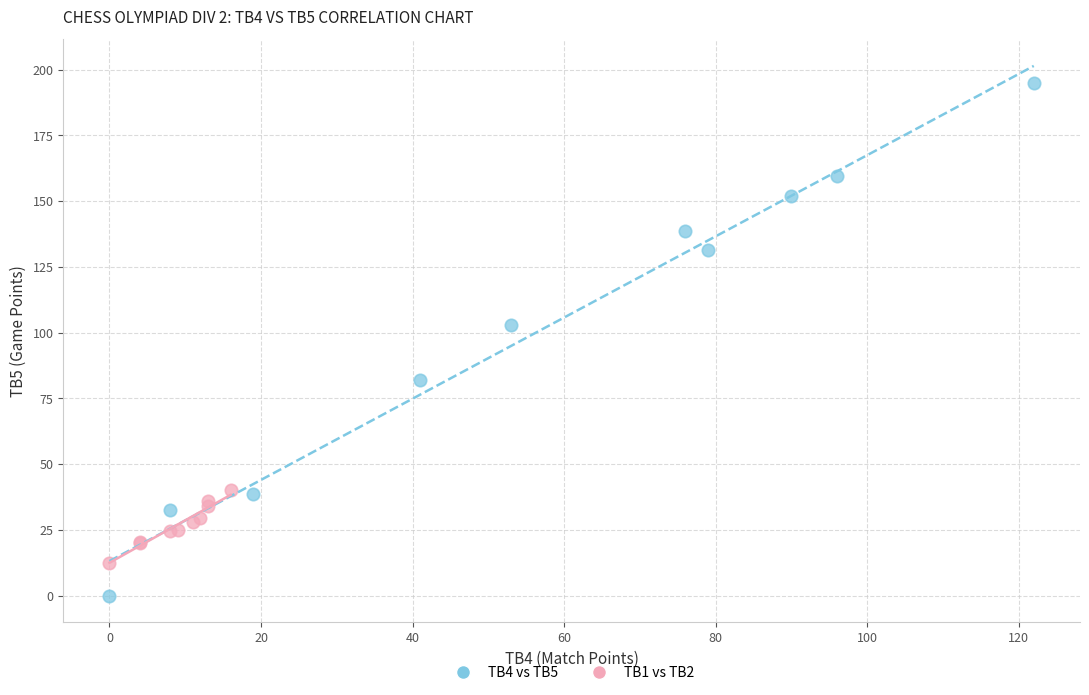

Which series has the widest spread of Y values?

TB4 vs TB5